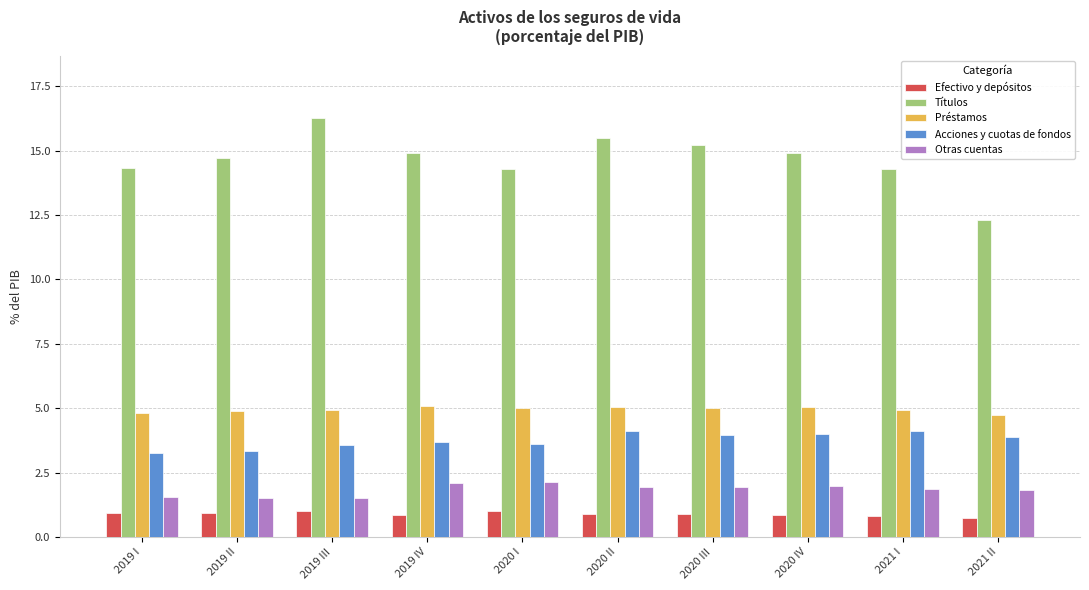

Which category has the highest value in the Títulos series?

2019 III